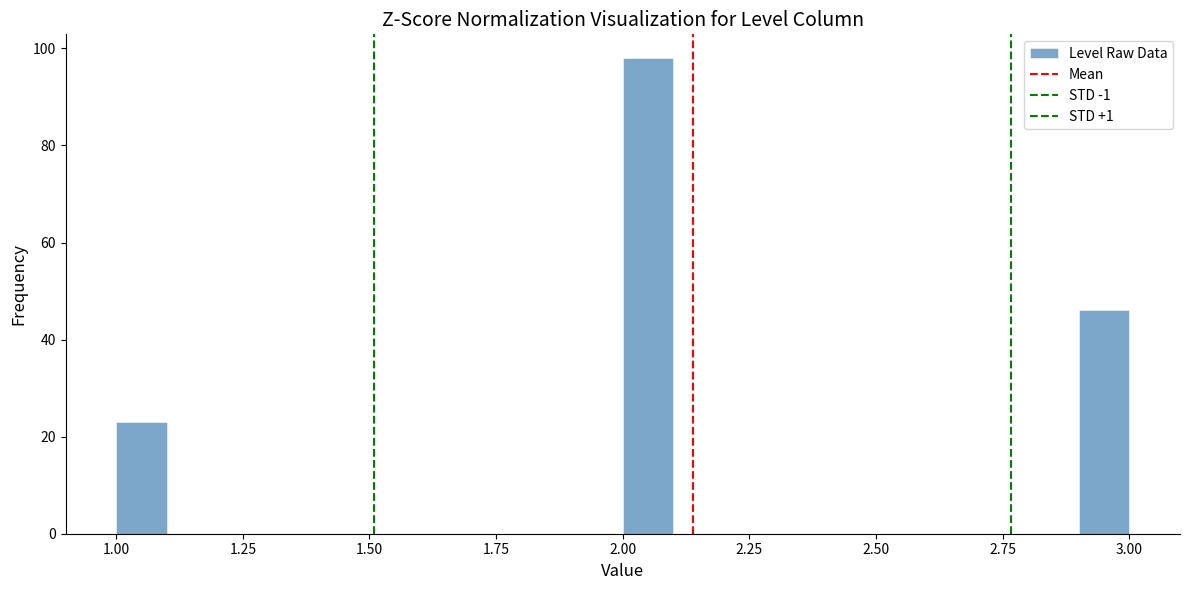

Around what value on the x-axis is the tallest bar? Give the approximate position of its centre, as read against the axis.

2.05